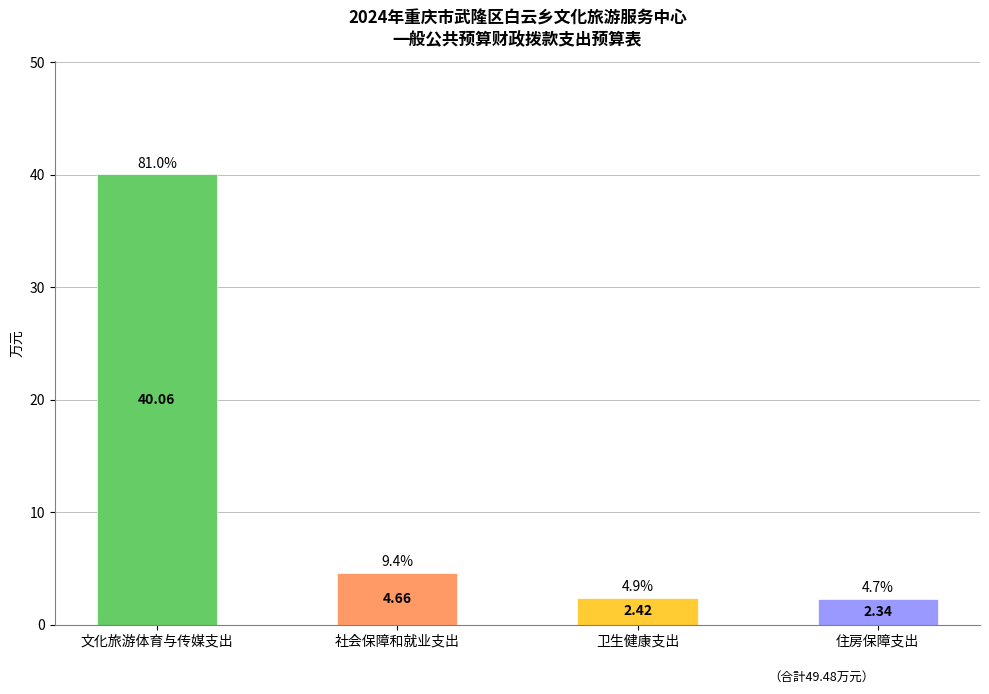

What is the ratio of the value at 卫生健康支出 to the value at 住房保障支出?

1.0